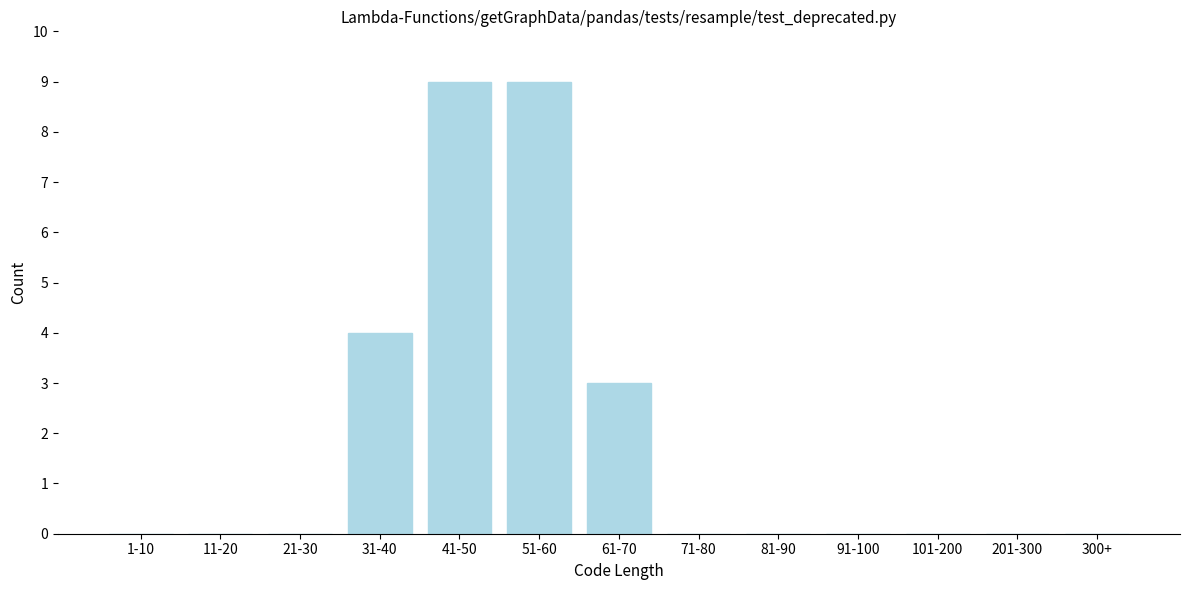

Reading left to right, transcribe all the data shown in this chart.

1-10=0	11-20=0	21-30=0	31-40=4	41-50=9	51-60=9	61-70=3	71-80=0	81-90=0	91-100=0	101-200=0	201-300=0	300+=0